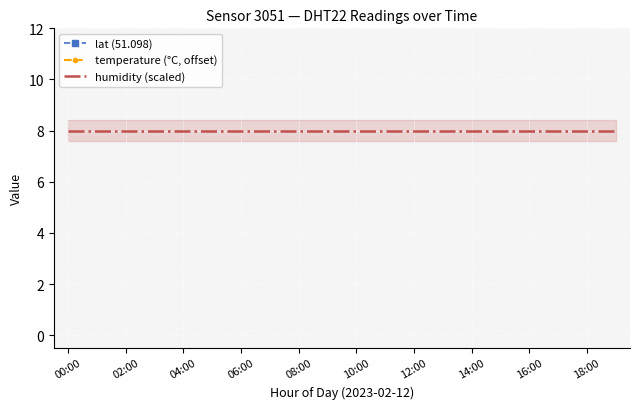

The humidity (scaled) series shows 11.7 at 04:00. True or false?

False